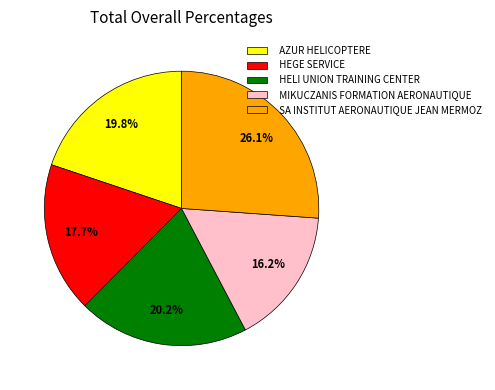

Does any single category account for the majority?

No